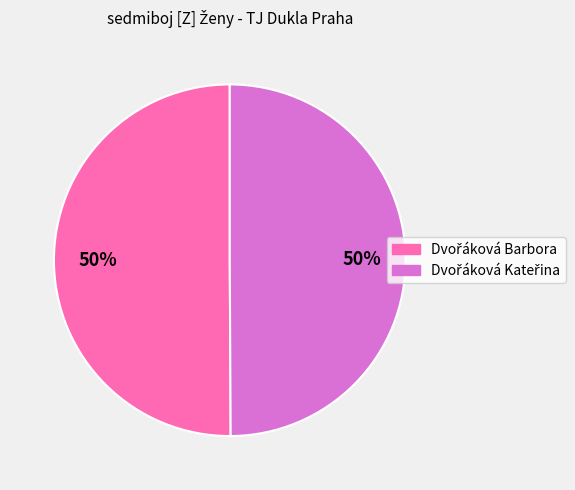

How many slices are in this pie chart?

2